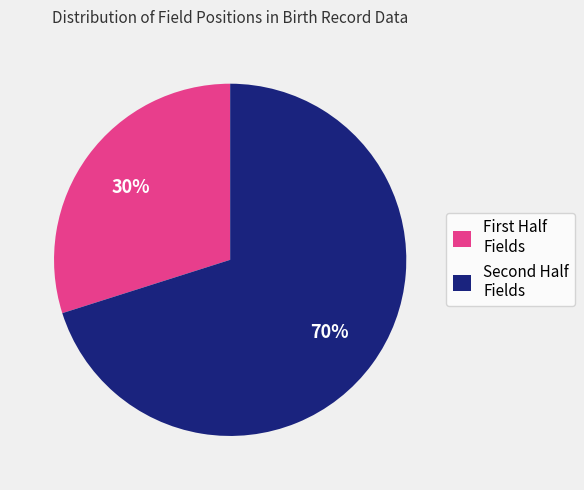

Count the number of slices in the pie.

2